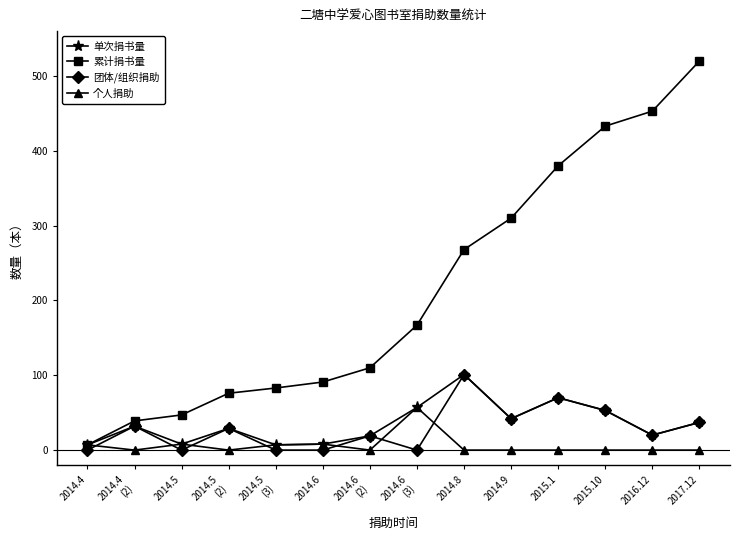

Which series changed the most between 2014.5
(3) and 2015.10?

累计捐书量